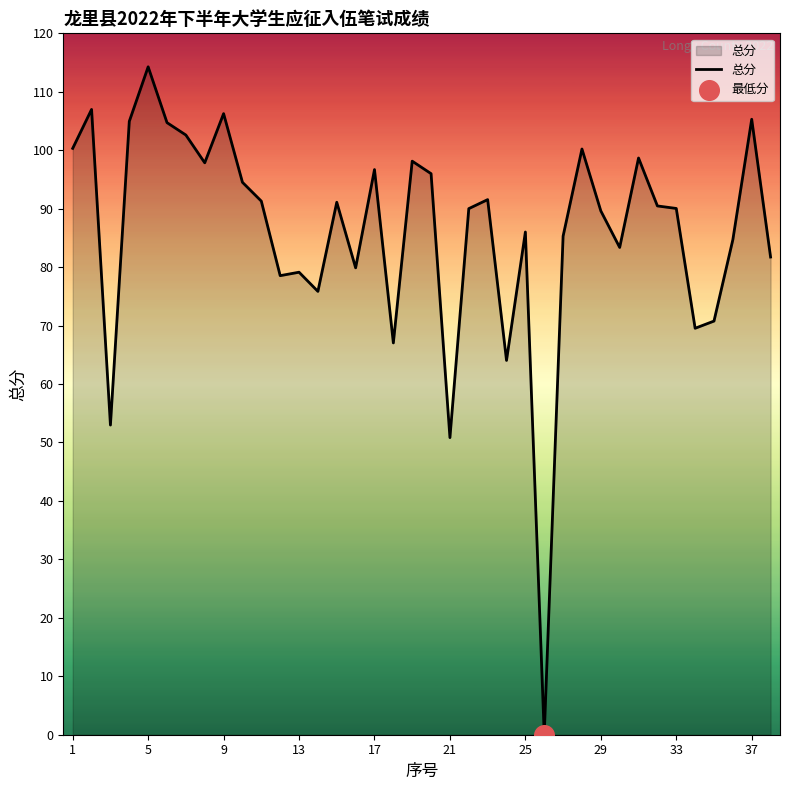

What is the difference between the maximum and minimum values?

114.3